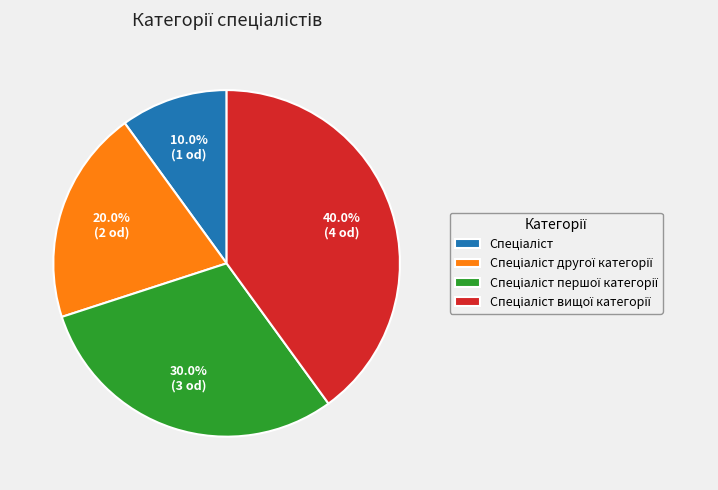

Does any single category account for the majority?

No